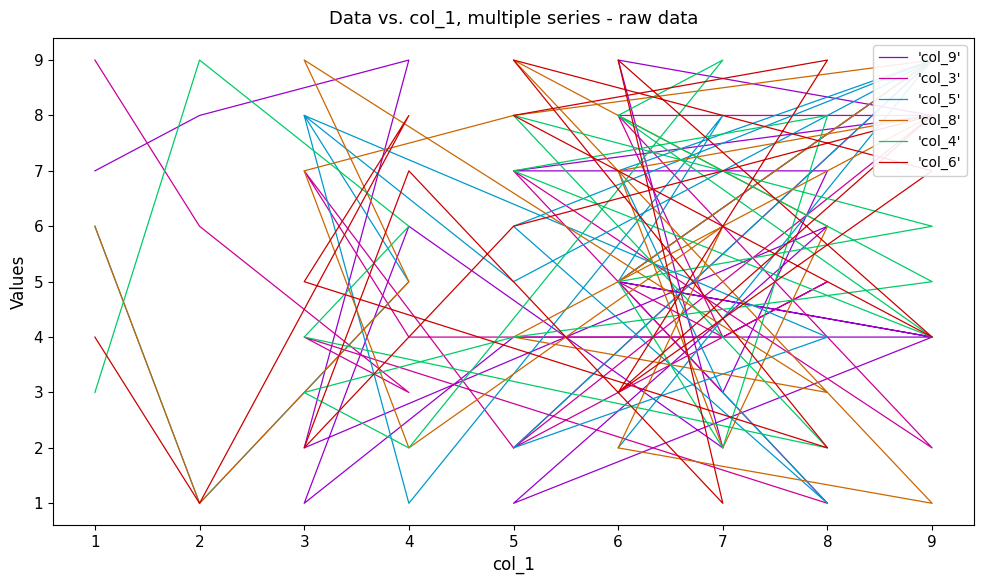

What is the difference between the maximum and minimum values in the 'col_3' series?

8